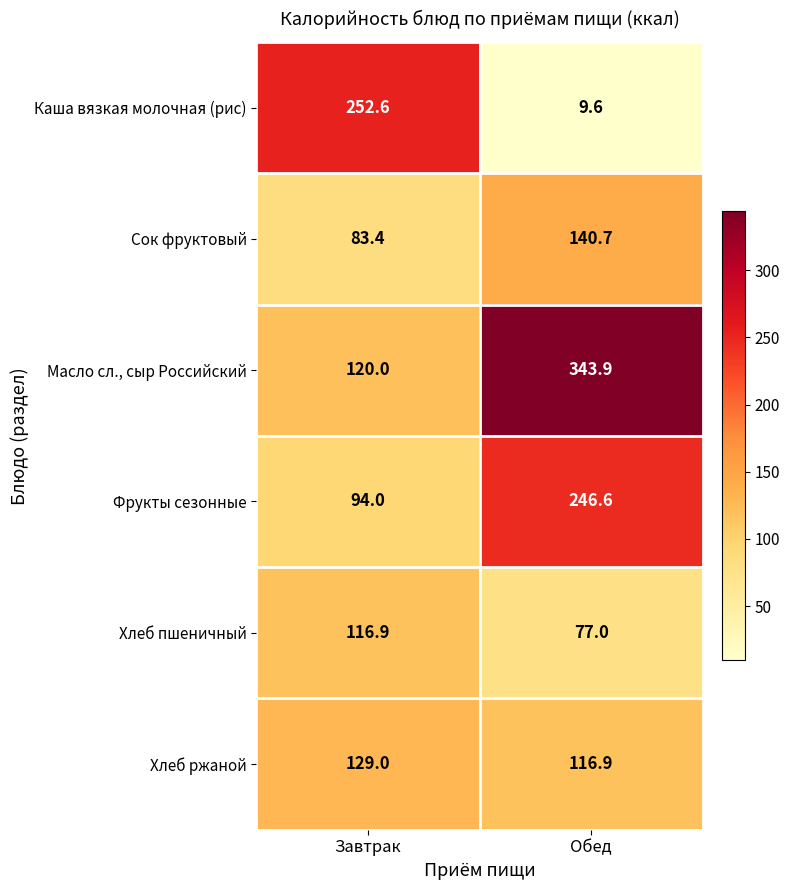

Count the number of data series in this chart.

6